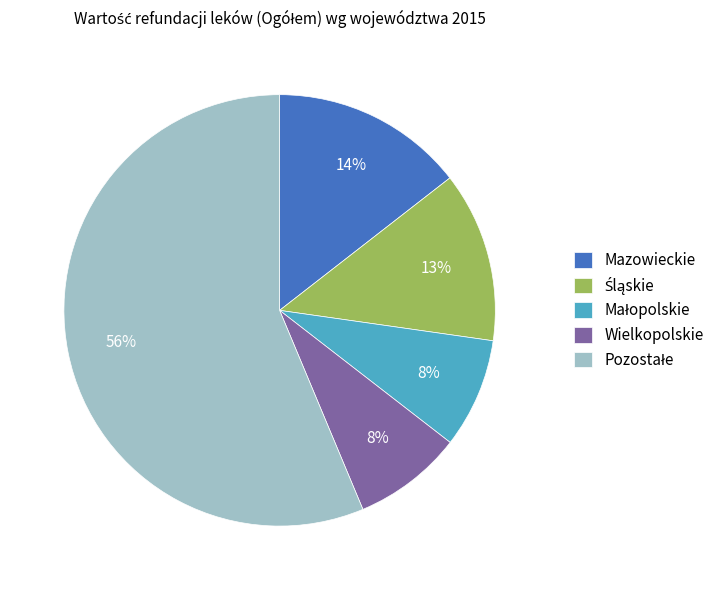

To the nearest percent, what is the difference between the largest and smallest slice percentages?

48%